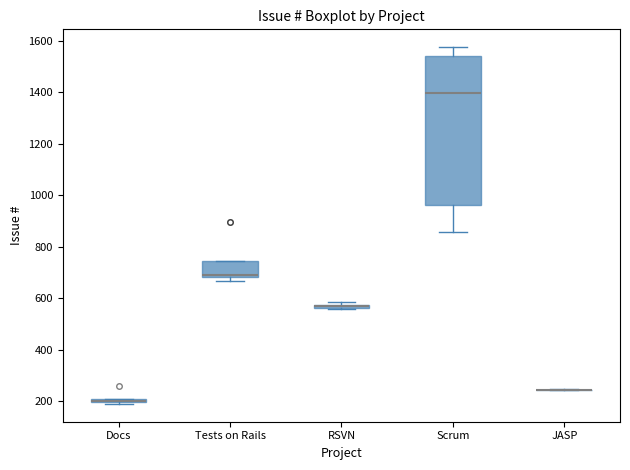

Where is the upper edge of the box for Tests on Rails on the y-axis? The values are not printed on the chart, so give them approximately, as read against the axis.

740